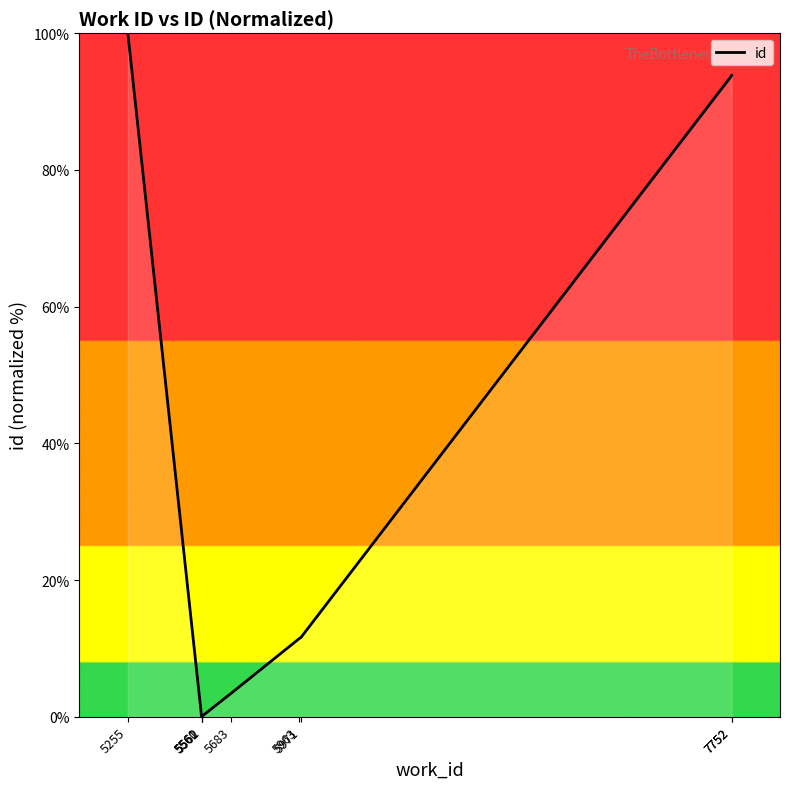

Count the number of values greater than 11.

5